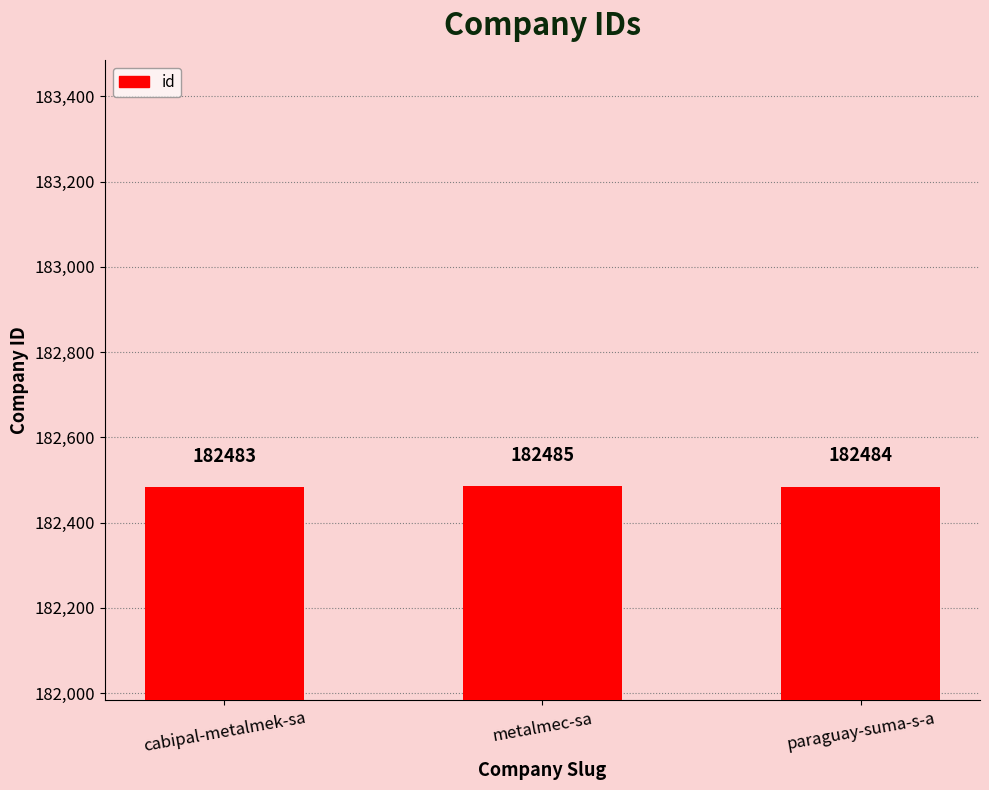

Reading left to right, extract all data points from this chart.

182483	182485	182484